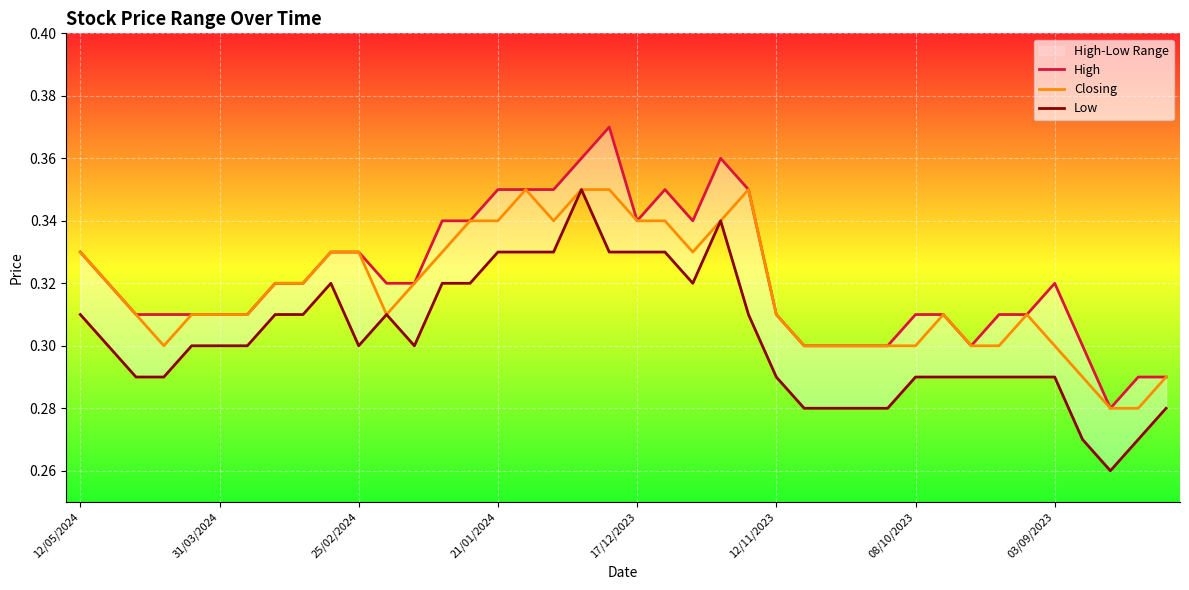

Rank the series by their average value, from lowest to highest.

Low, Closing, High